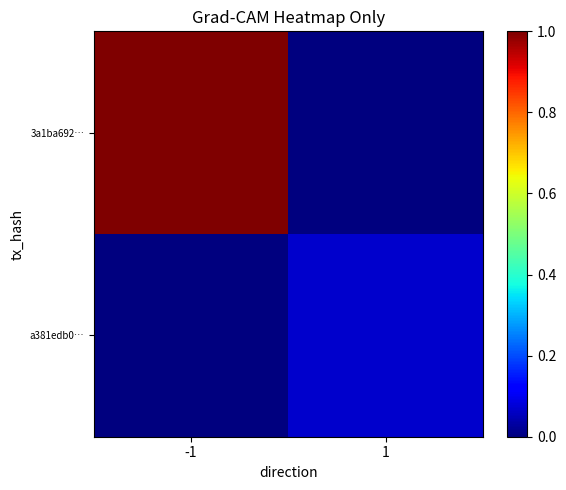

Rank the series by their average value, from highest to lowest.

3a1ba692…, a381edb0…